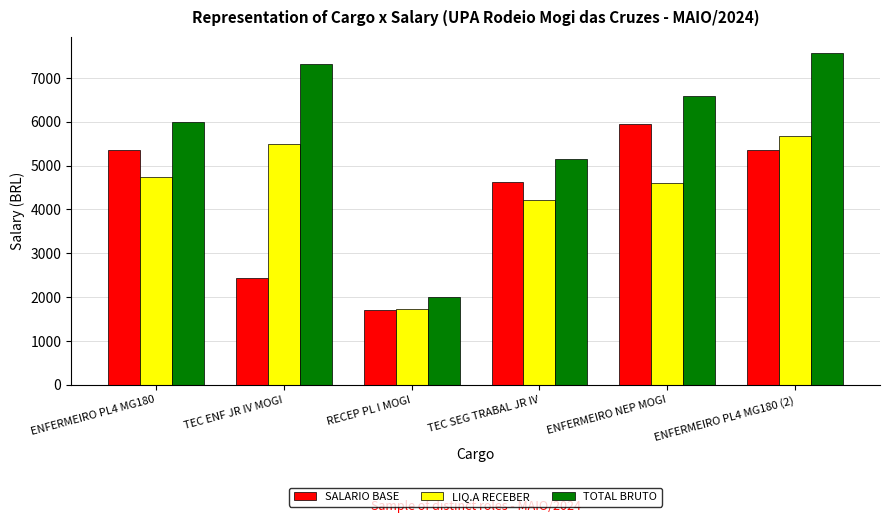

At ENFERMEIRO NEP MOGI, list the series in order from smallest to largest.

LIQ.A RECEBER, SALARIO BASE, TOTAL BRUTO